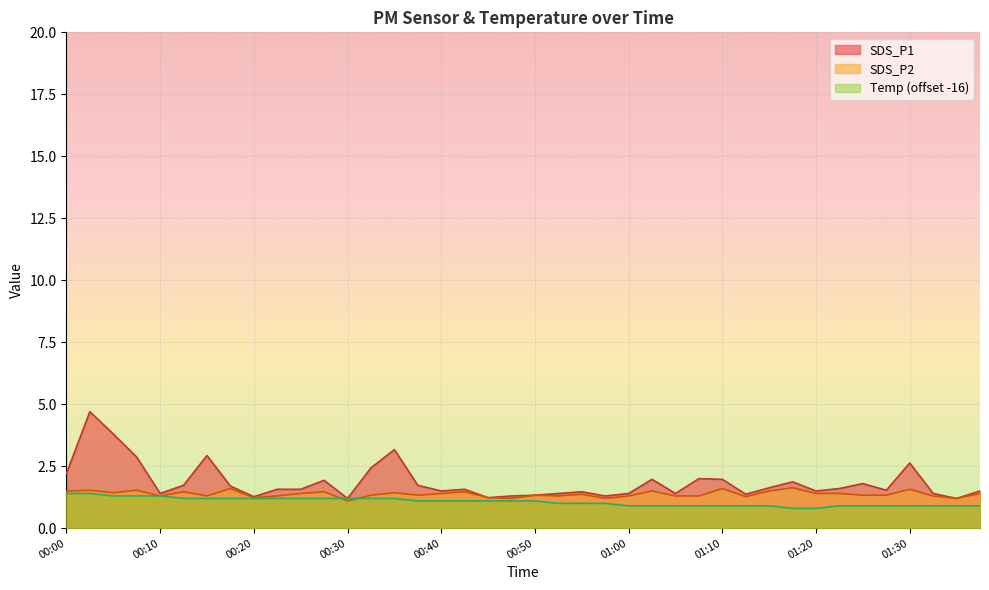

Is it true that Temp equals 1.3 at 00:08?

True